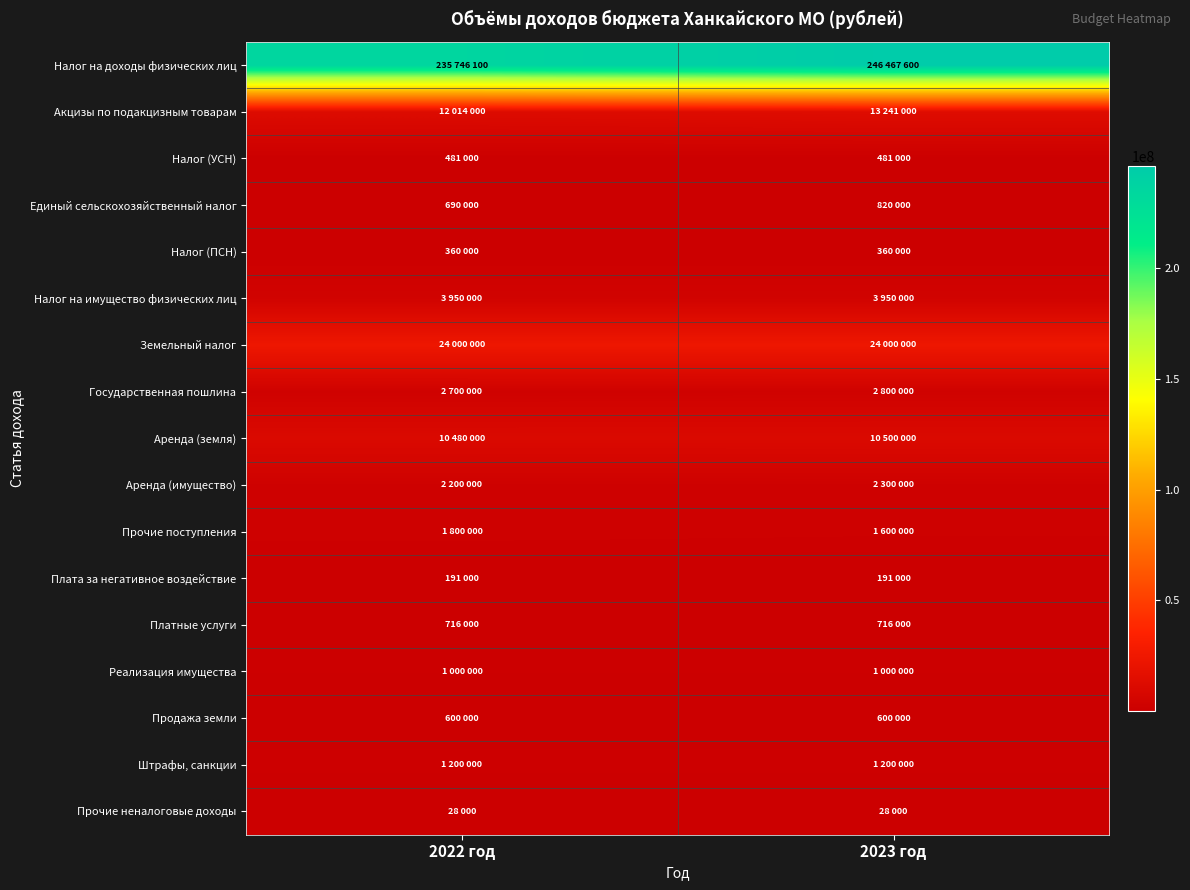

Rank the series by their maximum value, from lowest to highest.

Прочие неналоговые доходы, Плата за негативное воздействие, Налог (ПСН), Налог (УСН), Продажа земли, Платные услуги, Единый сельскохозяйственный налог, Реализация имущества, Штрафы, санкции, Прочие поступления, Аренда (имущество), Государственная пошлина, Налог на имущество физических лиц, Аренда (земля), Акцизы по подакцизным товарам, Земельный налог, Налог на доходы физических лиц